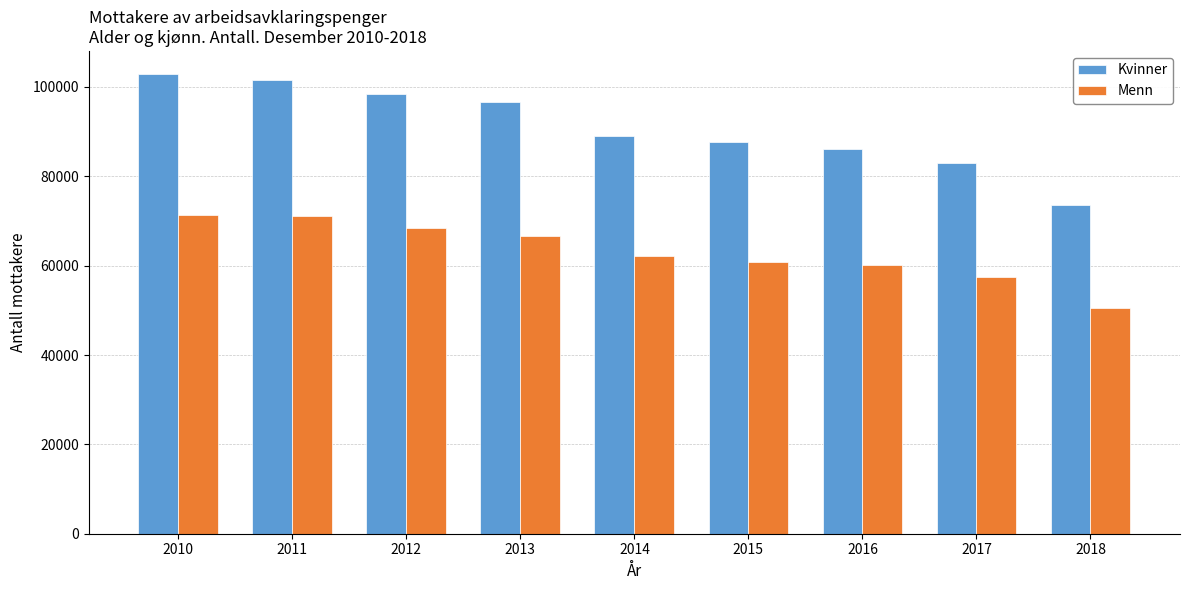

The value of Kvinner at 2015 is 115006. True or false?

False